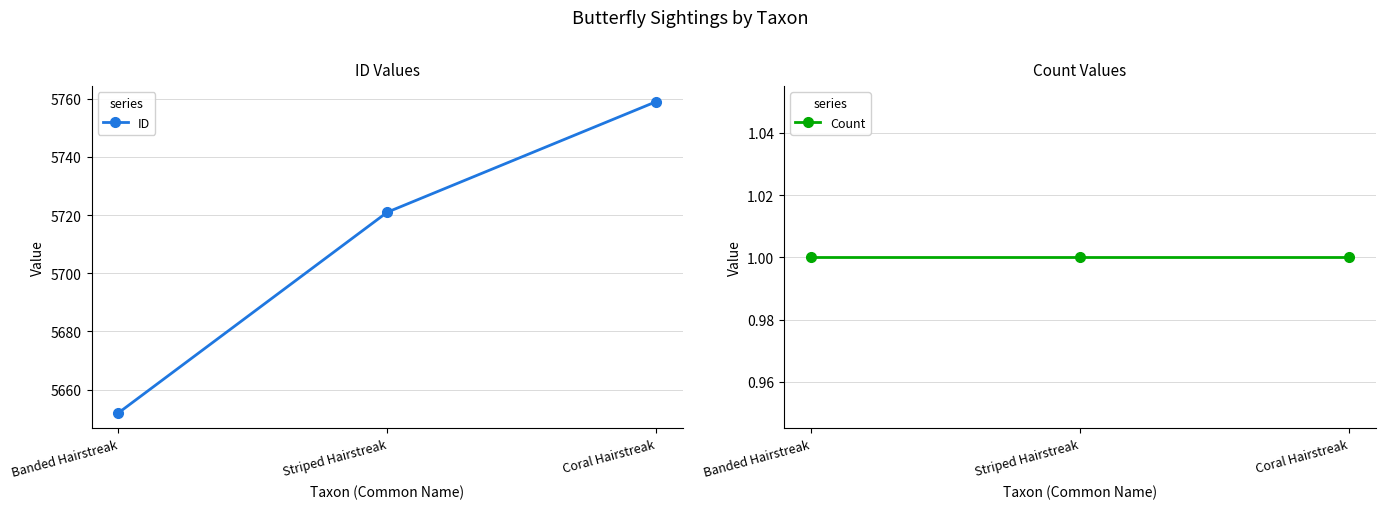

What is the approximate value of ID at Banded Hairstreak?

5652